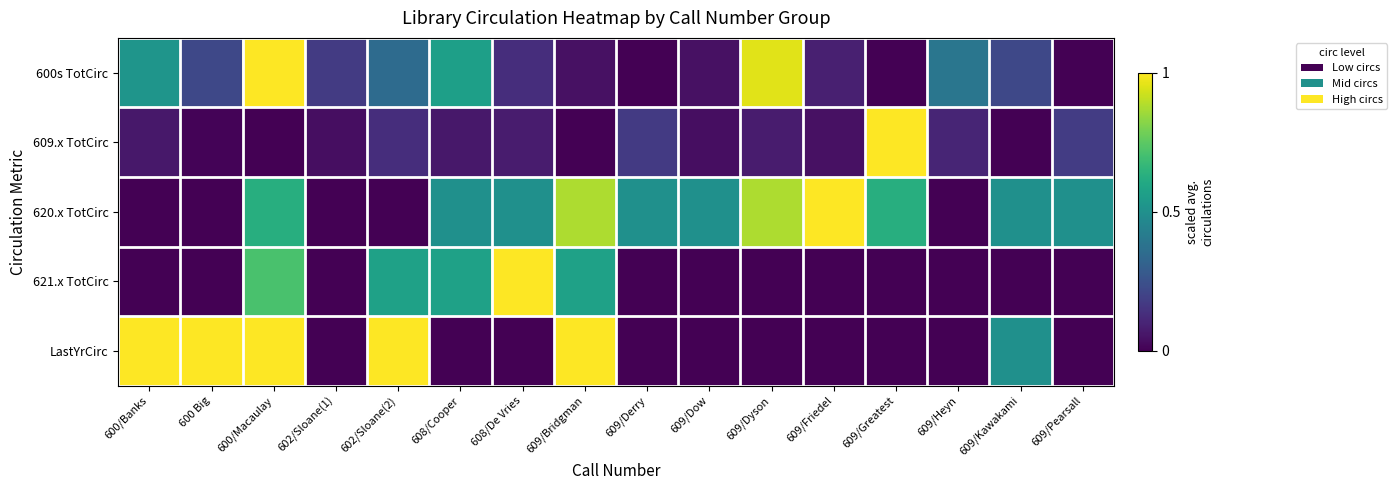

List the series in order of their overall mean, highest first.

620.x TotCirc, LastYrCirc, 600s TotCirc, 621.x TotCirc, 609.x TotCirc